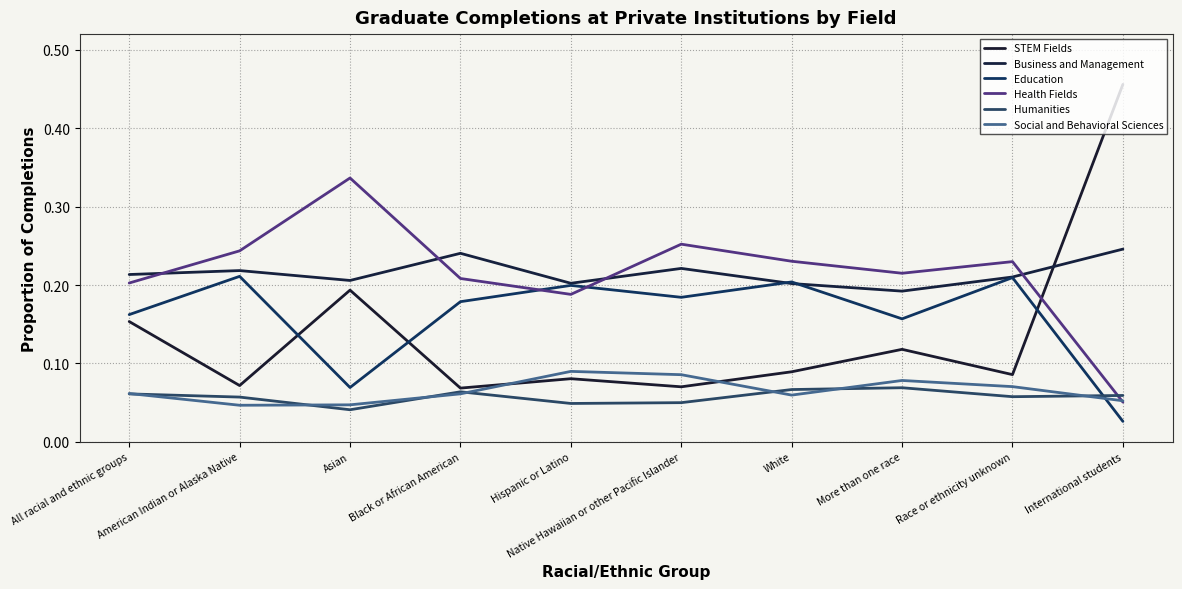

The STEM Fields series shows 0.0 at Race or ethnicity unknown. True or false?

False